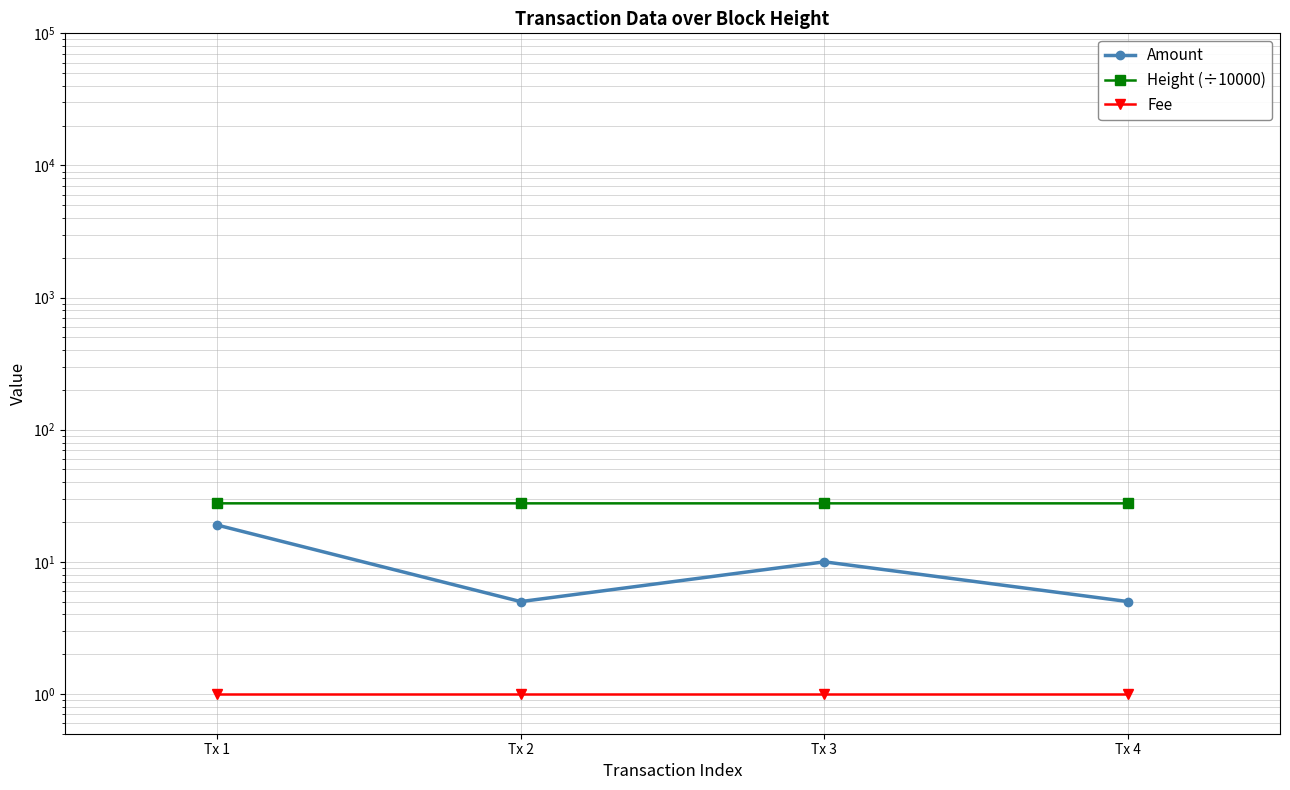

How many categories are shown in the chart?

4